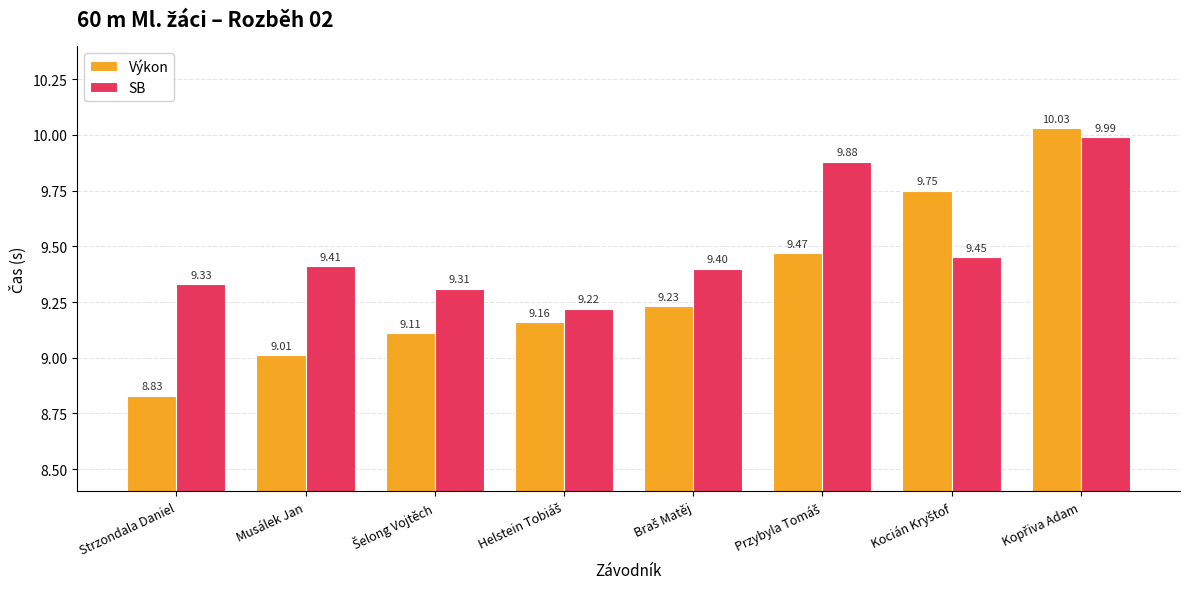

At which label does Výkon reach its minimum?

Strzondala Daniel